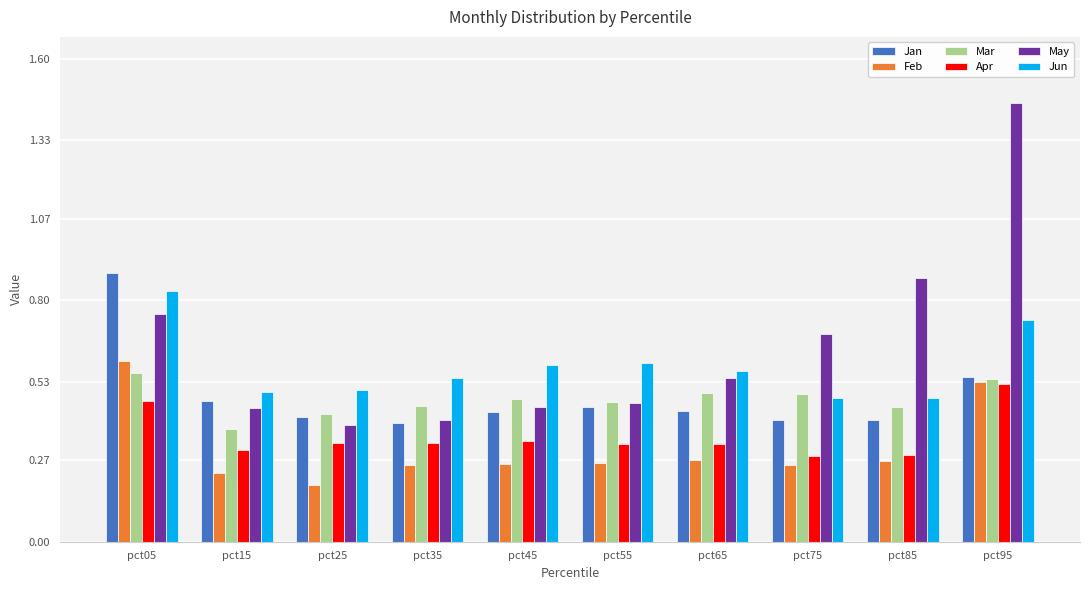

What are all the series names shown in the legend?

Jan, Feb, Mar, Apr, May, Jun